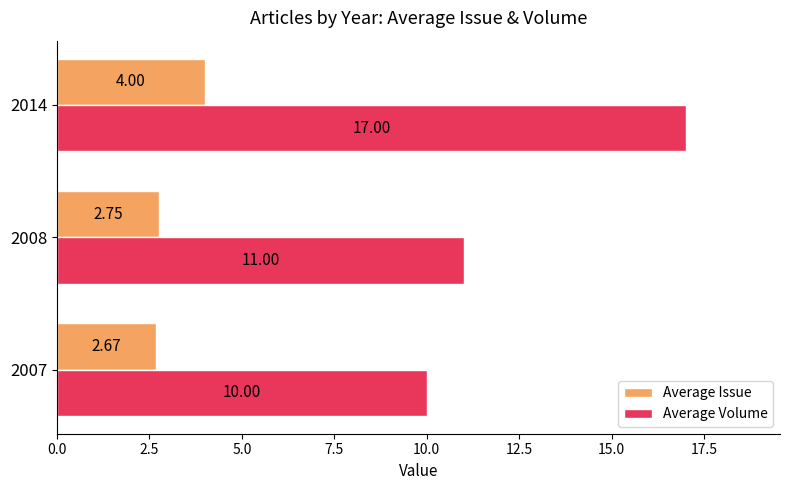

Count the Average Issue values in the range 2 to 4.

3